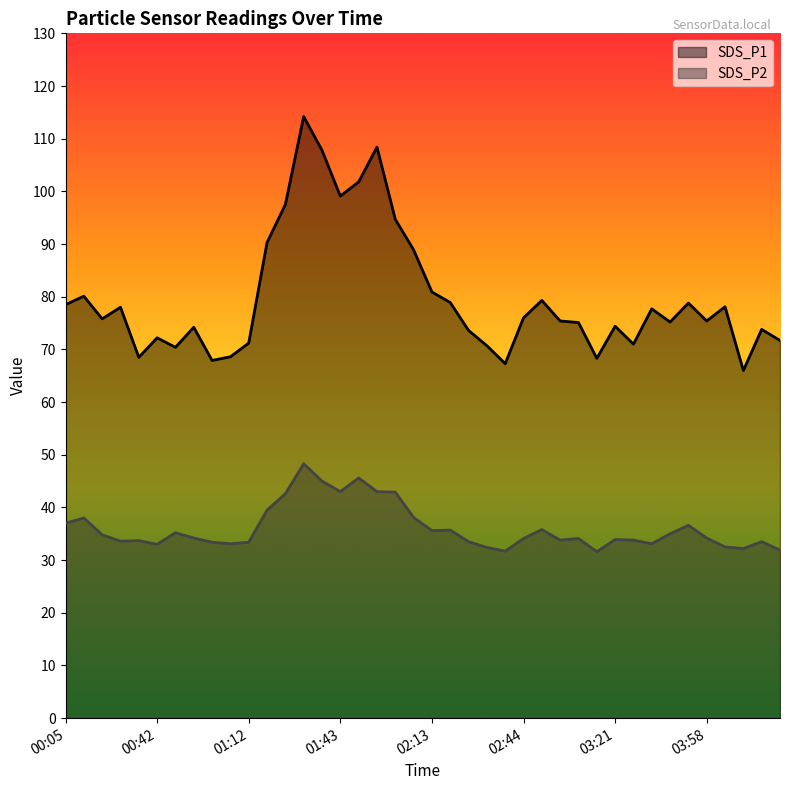

Where does the SDS_P2 series first go above 34?

00:05